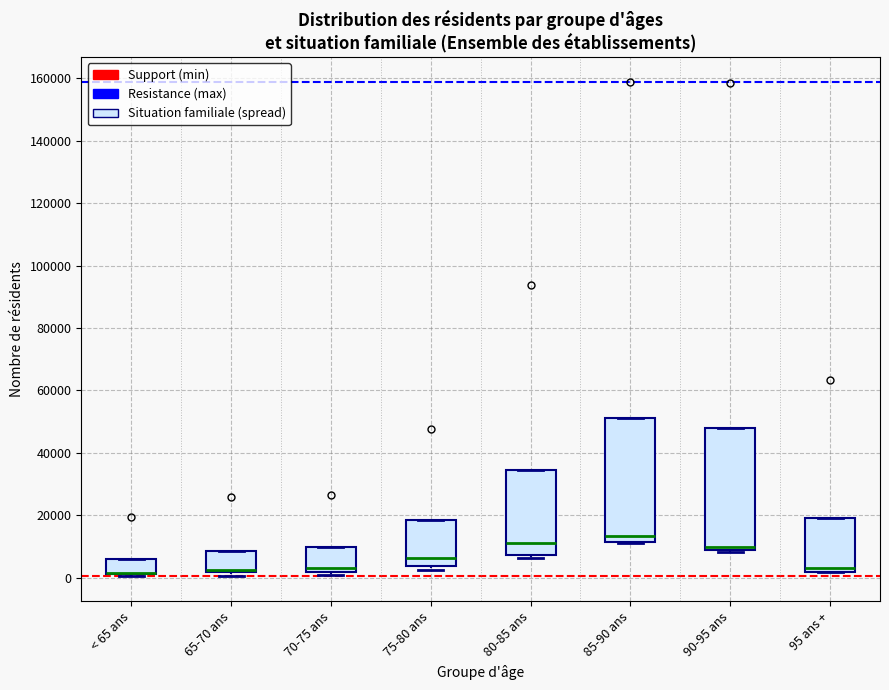

Where is the lower edge of the box for < 65 ans on the y-axis? The values are not printed on the chart, so give them approximately, as read against the axis.

2000